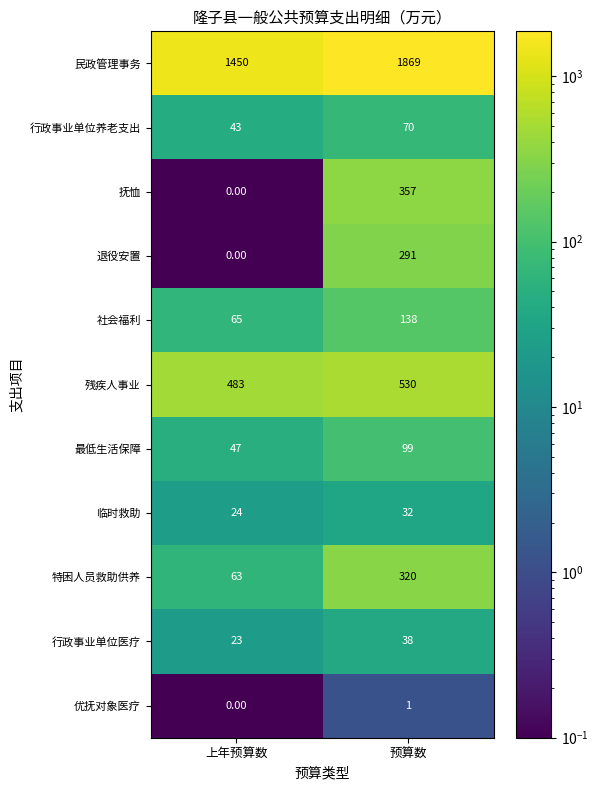

How many categories are shown in the chart?

2